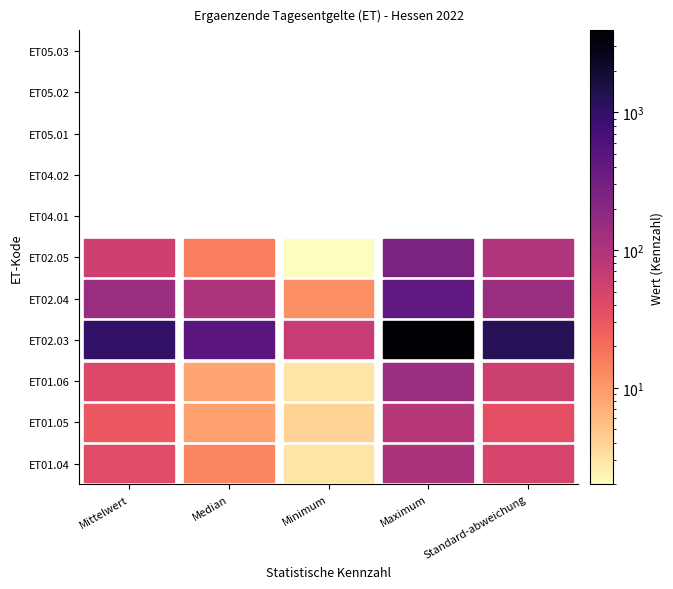

Reading left to right, extract all data points from this chart.

ET01.04: 39.3	13.5	3.0	106.0	47.8
ET01.05: 30.0	9.0	4.0	86.0	36.6
ET01.06: 42.5	8.5	3.0	144.0	58.9
ET02.03: 990.6	487.0	64.0	3925.0	1219.6
ET02.04: 149.9	100.0	12.0	443.0	147.3
ET02.05: 57.0	15.5	2.0	256.0	98.5
ET04.01: 0.0	0.0	0.0	0.0	0.0
ET04.02: 0.0	0.0	0.0	0.0	0.0
ET05.01: 0.0	0.0	0.0	0.0	0.0
ET05.02: 0.0	0.0	0.0	0.0	0.0
ET05.03: 0.0	0.0	0.0	0.0	0.0